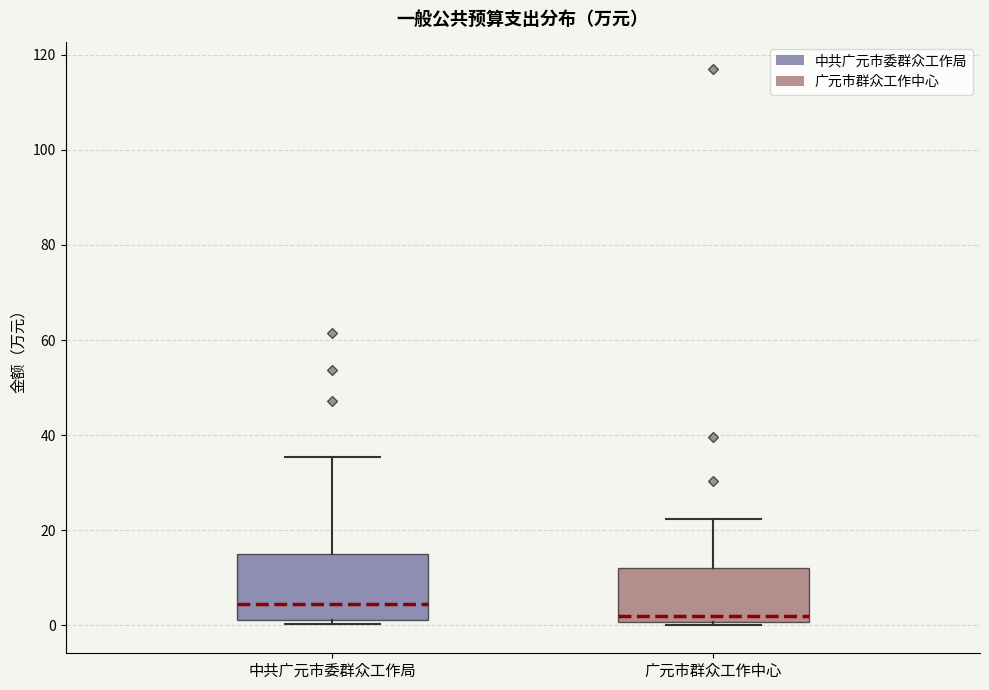

Which box's median line is the highest?

中共广元市委群众工作局